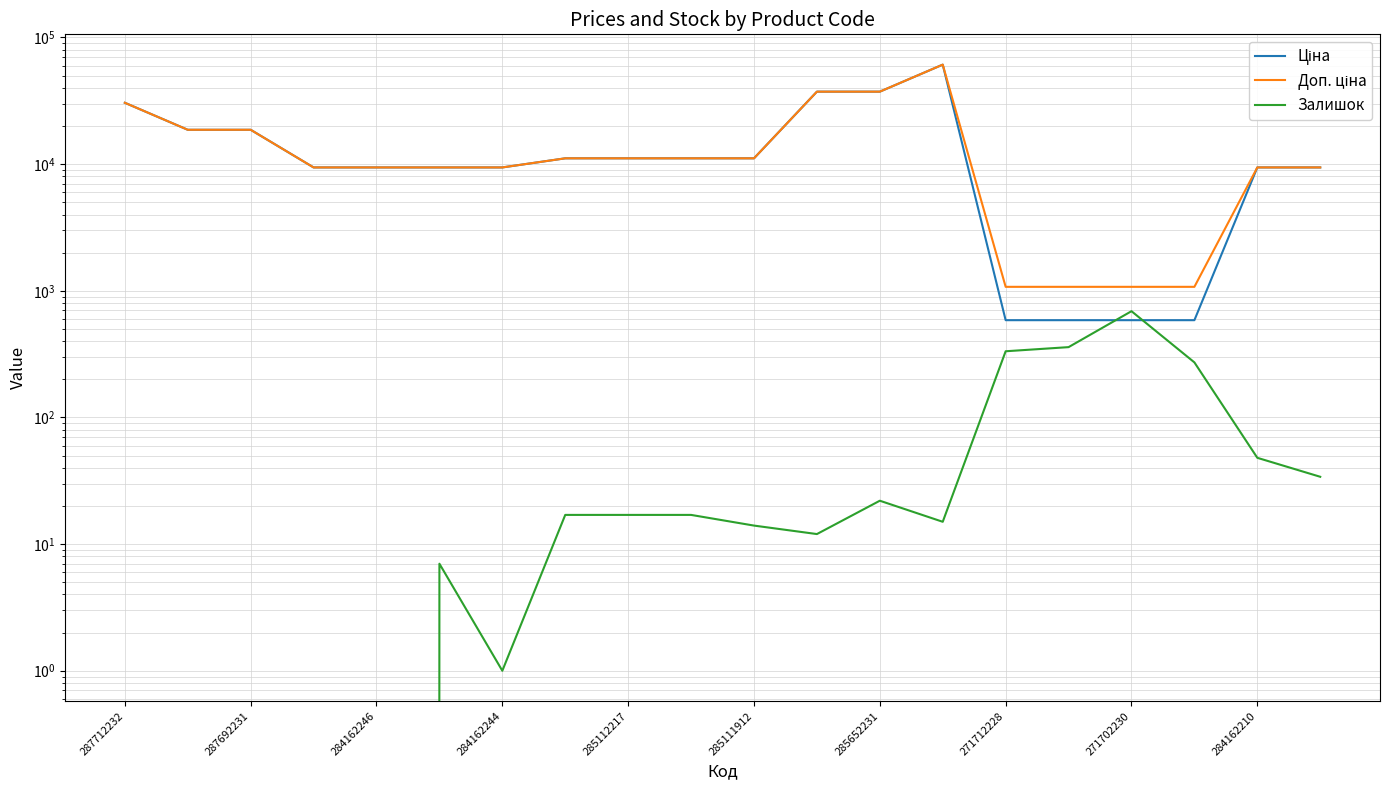

What are all the series names shown in the legend?

Ціна, Доп. ціна, Залишок